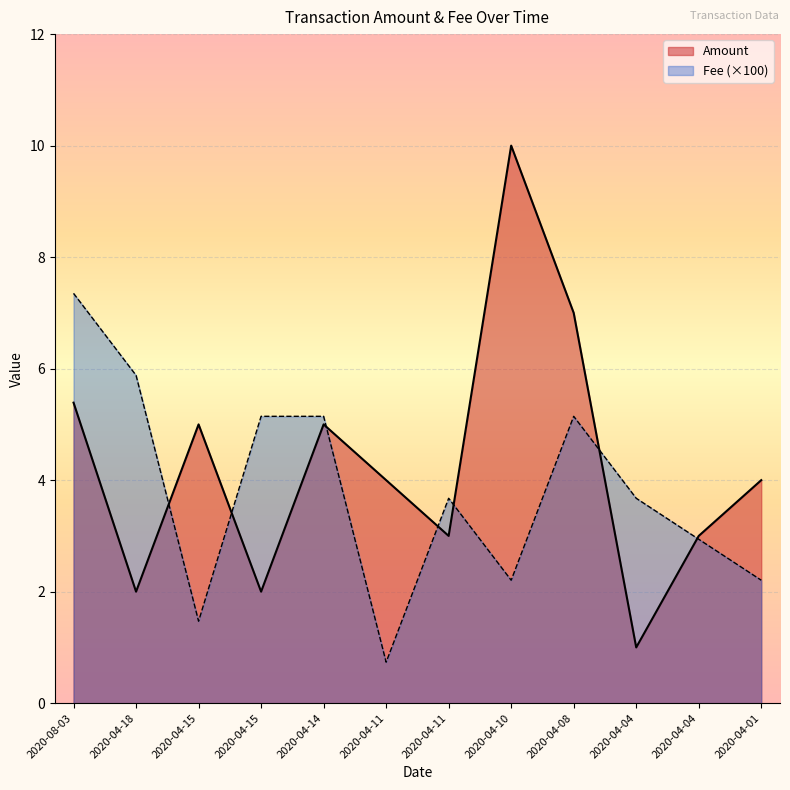

The value of Fee at 2020-04-11 is 0.7. True or false?

True